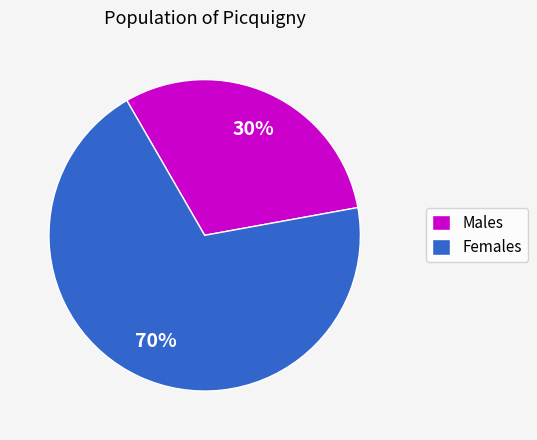

How many slices are in this pie chart?

2